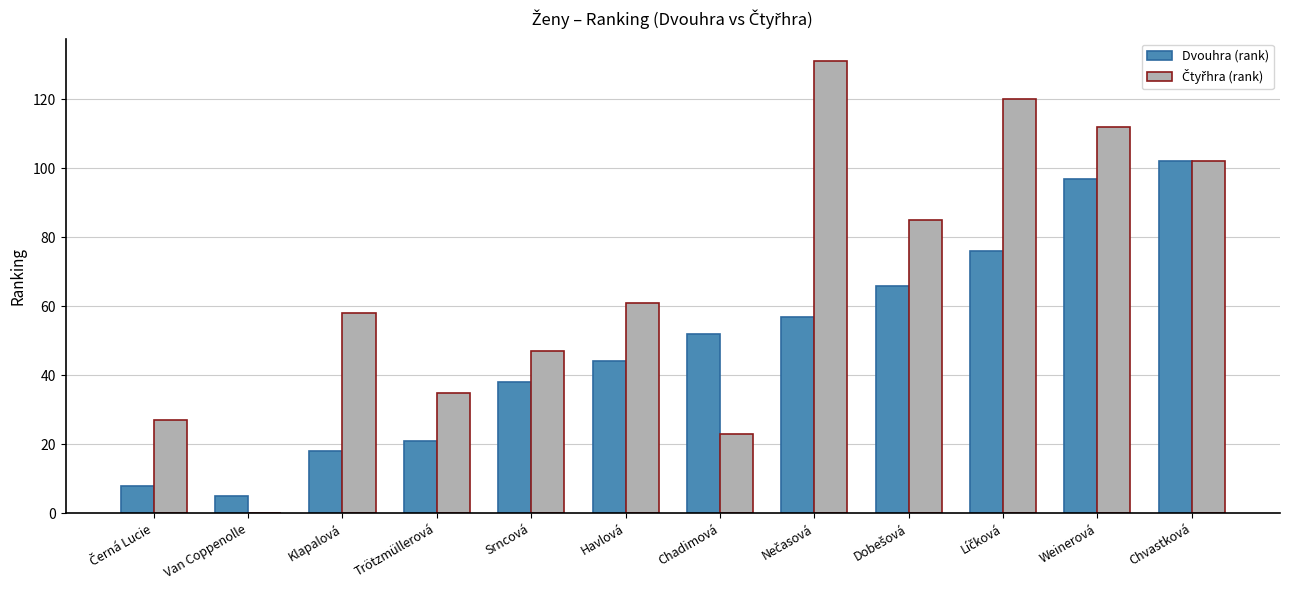

The value of Dvouhra (rank) at Srncová is 38. True or false?

True